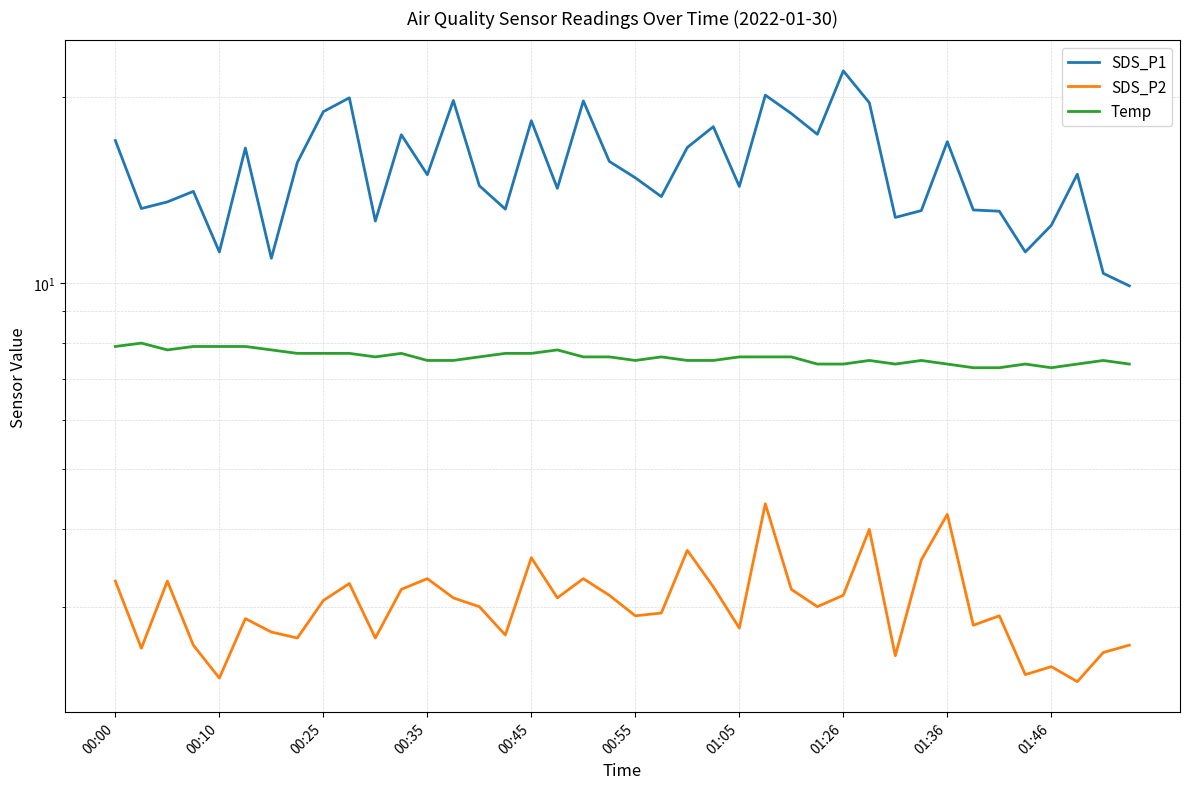

What is the sum of the SDS_P2 values at 37 and 00:00?

5.6